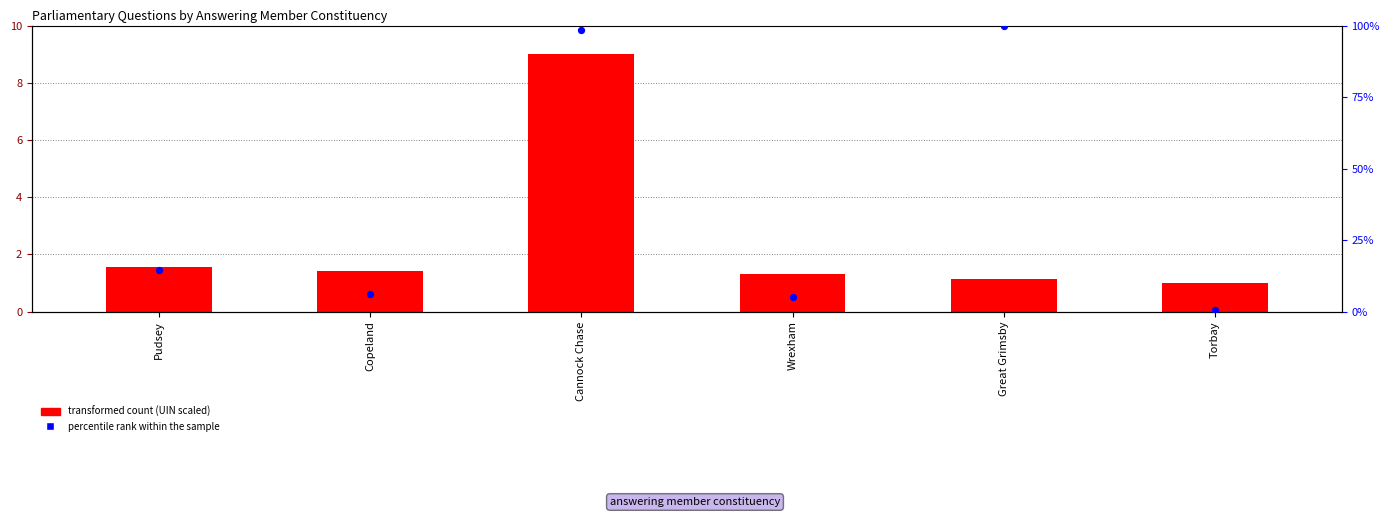

Which series reaches the maximum Y coordinate?

percentile rank within the sample